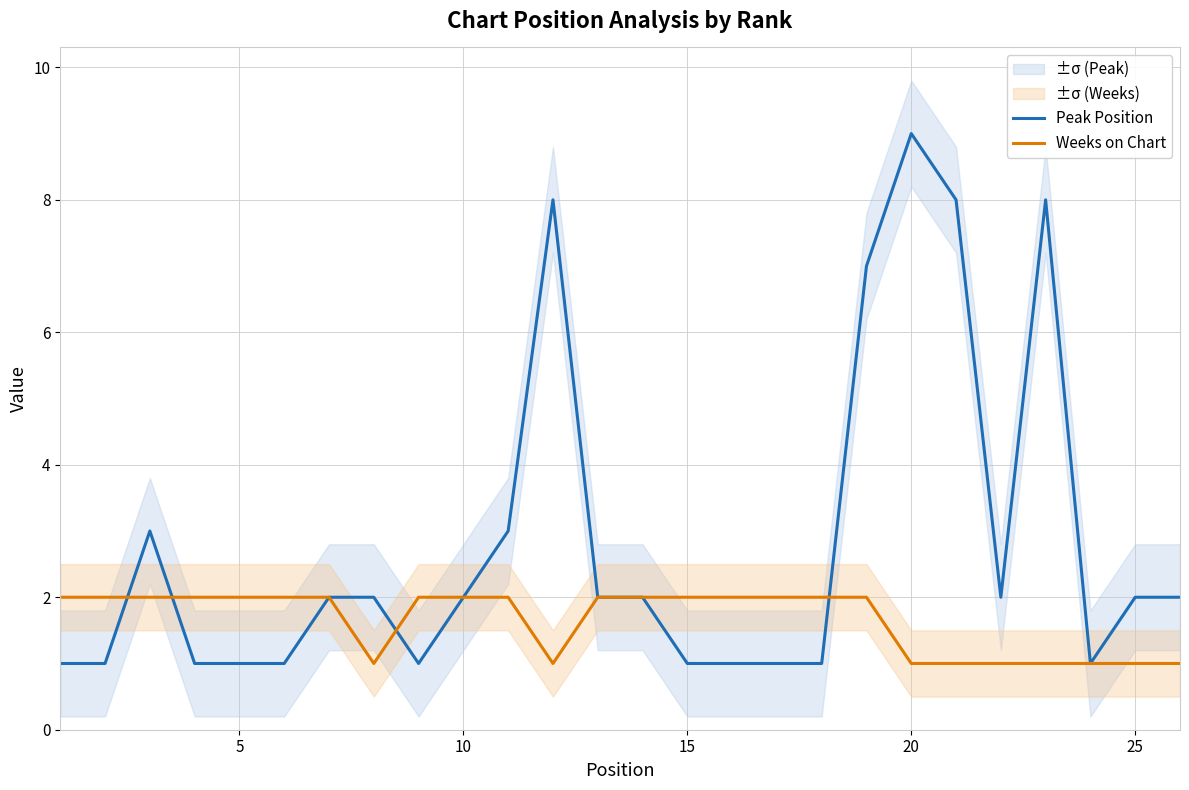

What is the value of the Peak Position point at the 8th from the left?

2